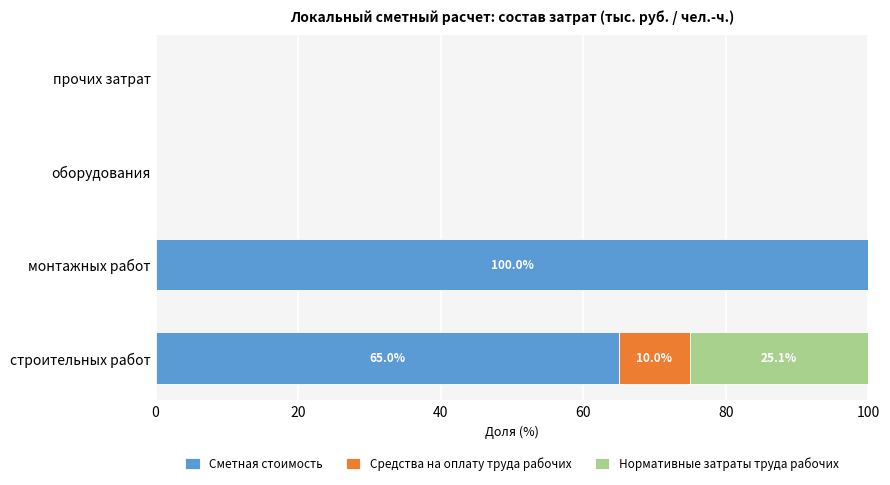

Read the Сметная стоимость value at строительных работ.

65.0